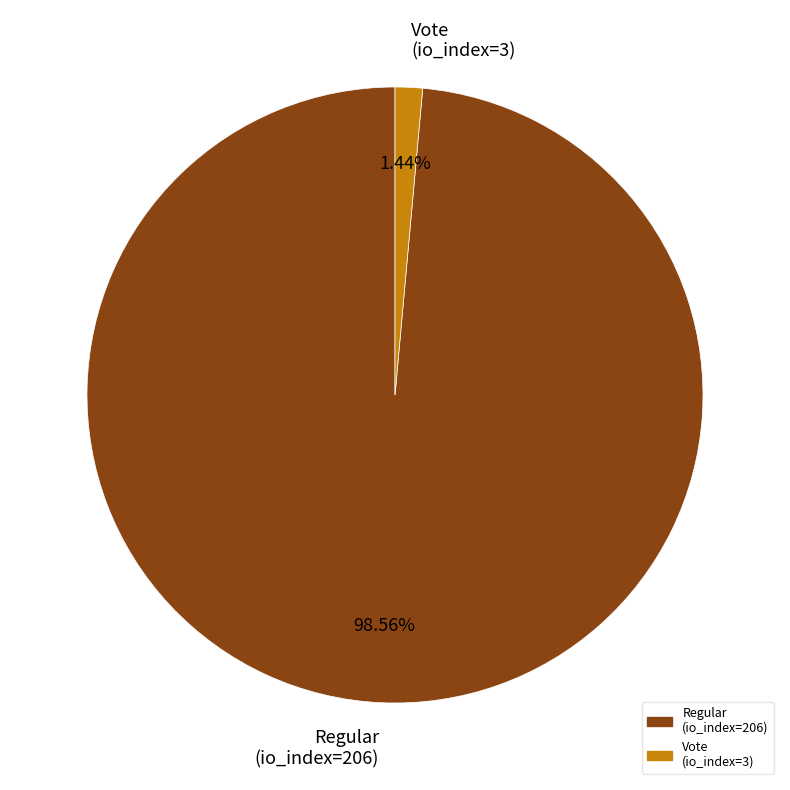

True or false: Regular (io_index=206) accounts for 99% of the total.

True